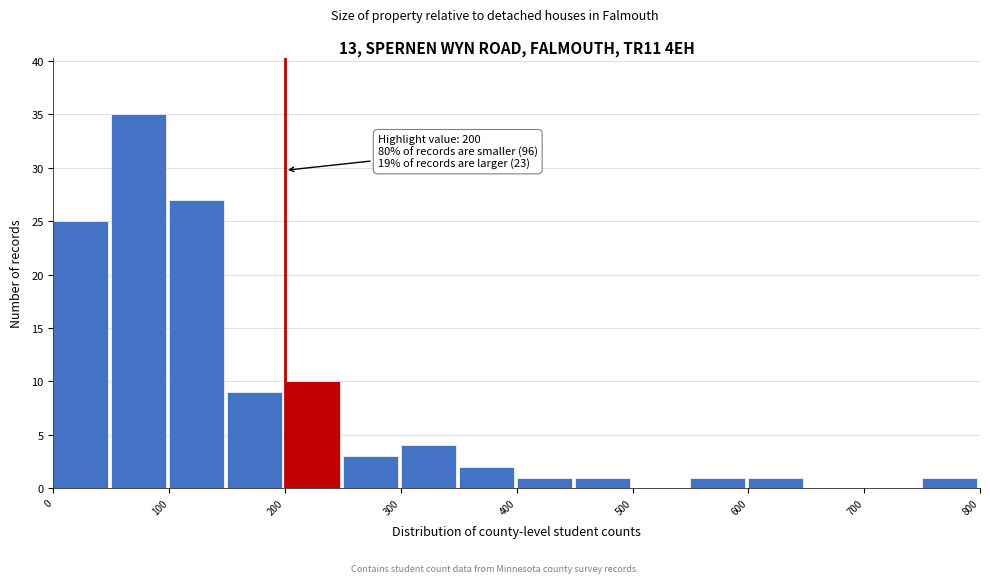

Over which range of the x-axis is the bar tallest?

50 to 100